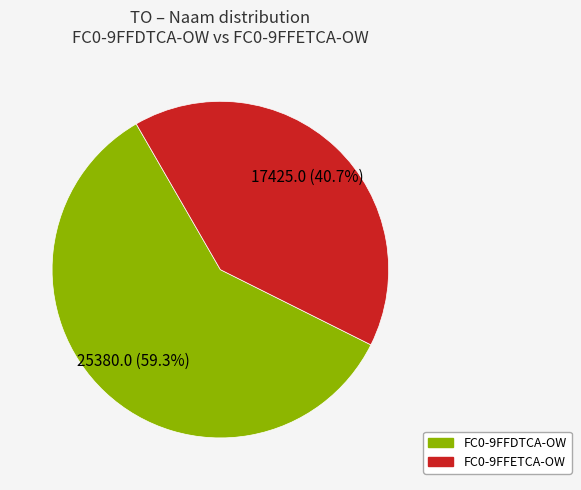

True or false: FC0-9FFETCA-OW accounts for 41% of the total.

True